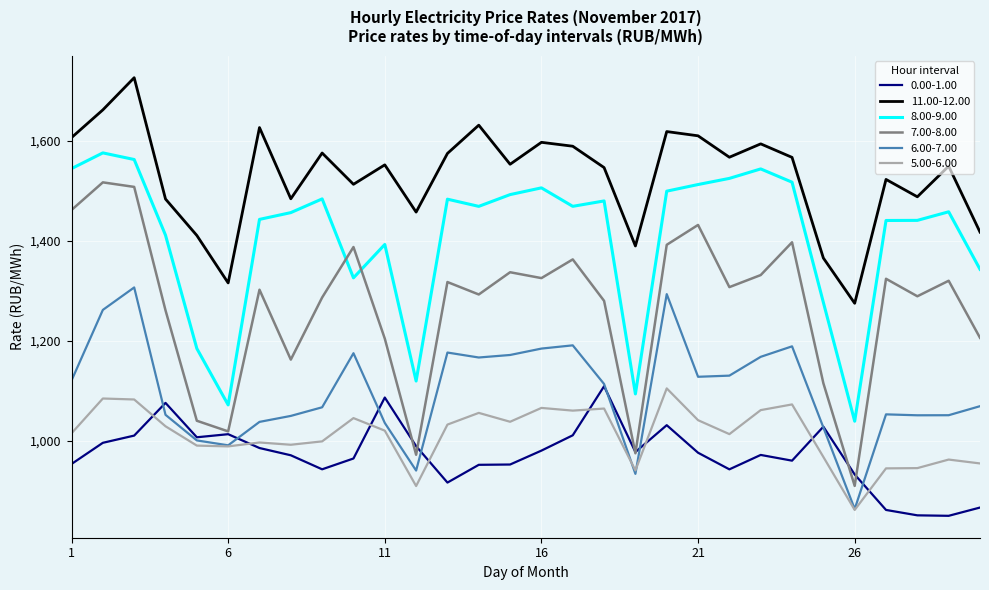

Which series has the largest total across all categories?

11.00-12.00